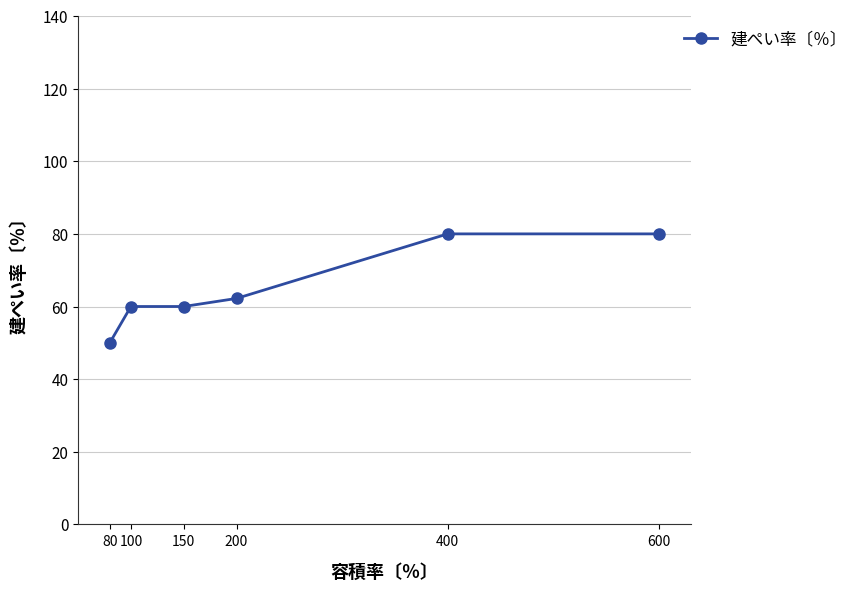

How many lines are shown in the chart?

1